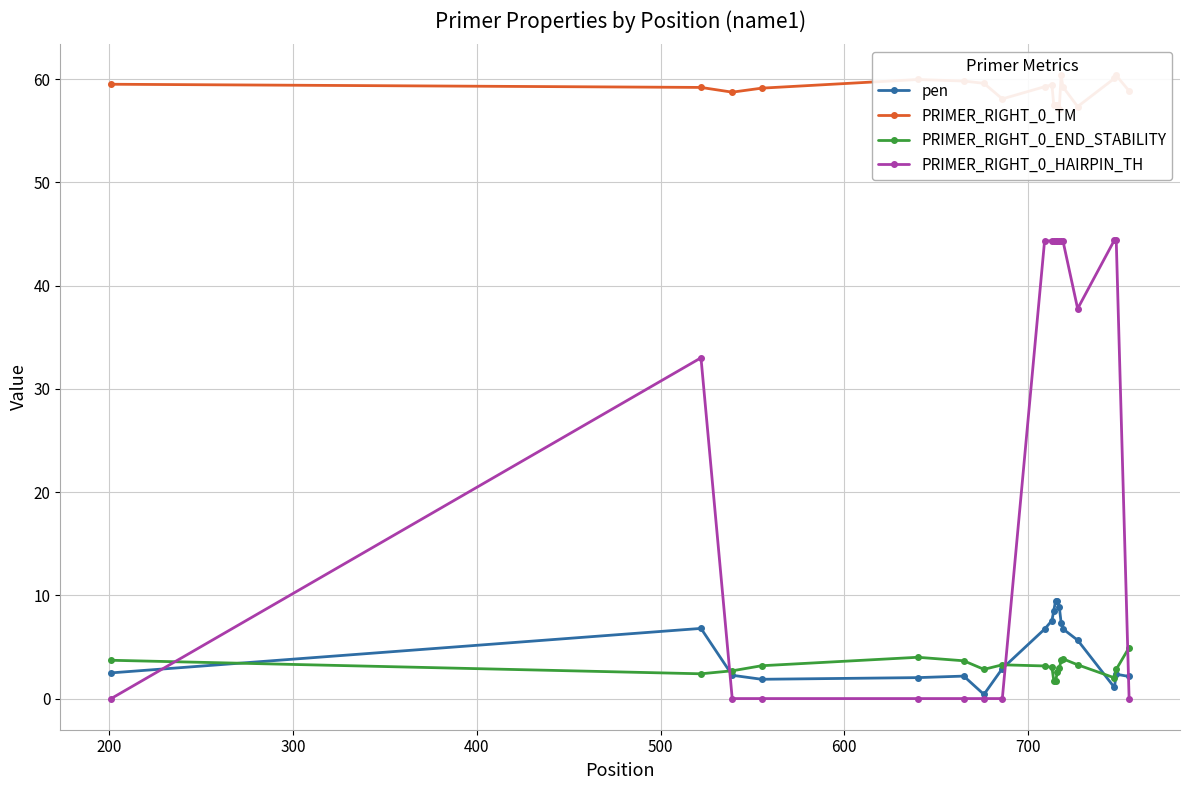

True or false: pen has more than 2 interior local peaks.

True